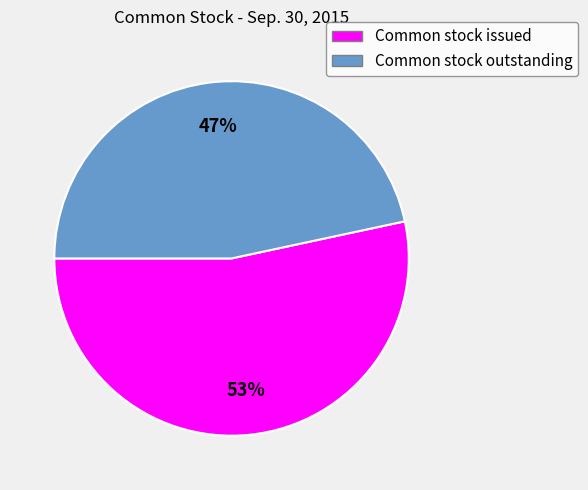

Which slice is the smallest?

Common stock outstanding